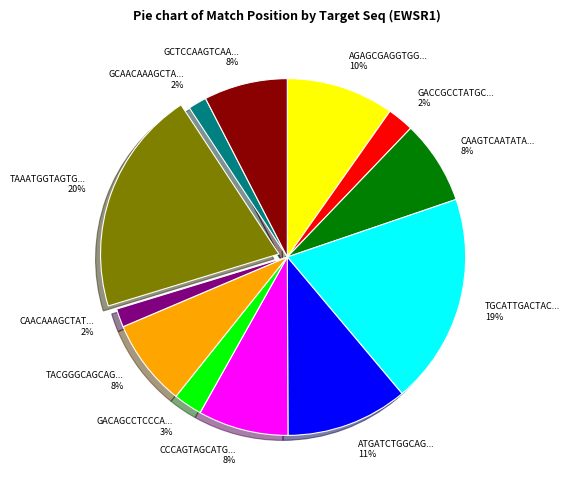

To the nearest percent, what is the average slice percentage?

8%